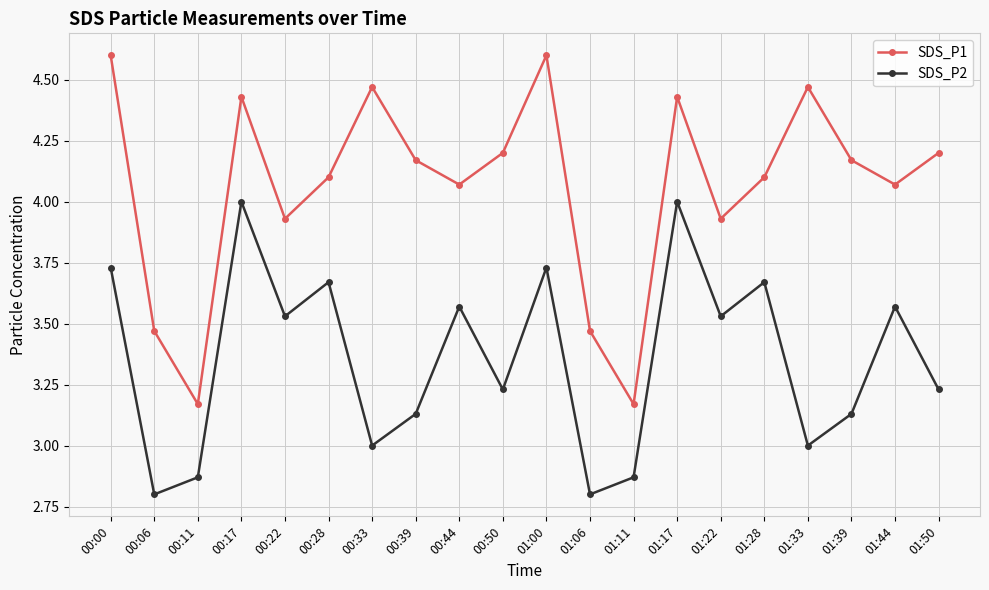

Is the value of SDS_P1 at 00:39 greater than the value of SDS_P2 at 01:00?

Yes